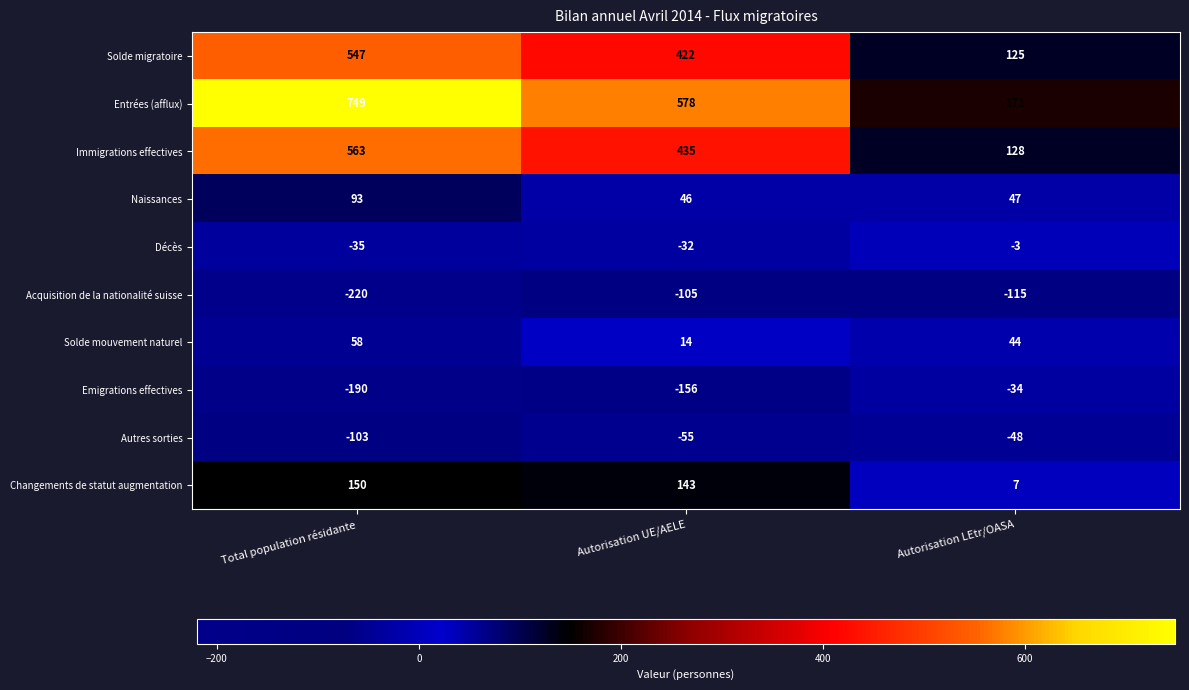

The value of Solde migratoire at Autorisation UE/AELE is 422. True or false?

True